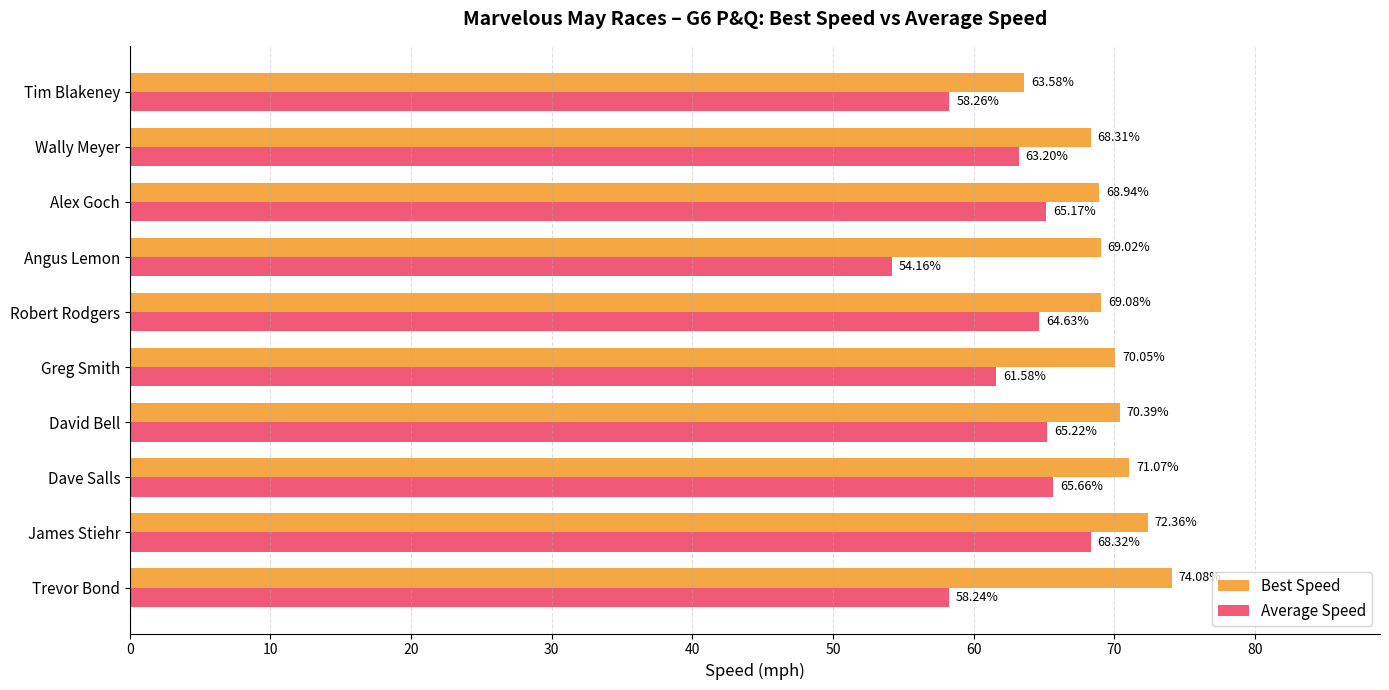

At which label is Best Speed closest to 68?

Wally Meyer